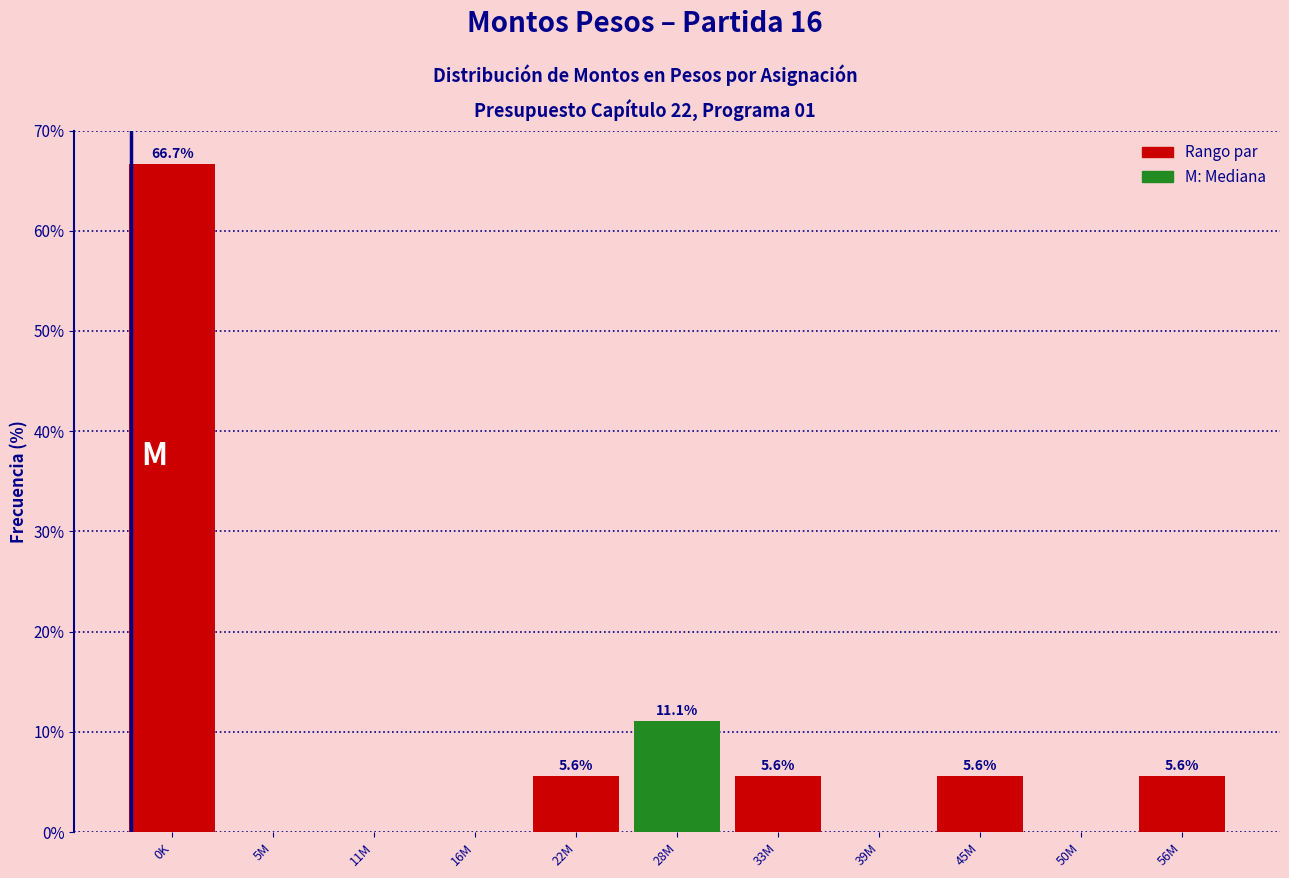

Reading right to left, list all the values displayed in this chart.

56M=5.6	50M=0.0	45M=5.6	39M=0.0	33M=5.6	28M=11.1	22M=5.6	16M=0.0	11M=0.0	5M=0.0	0K=66.7